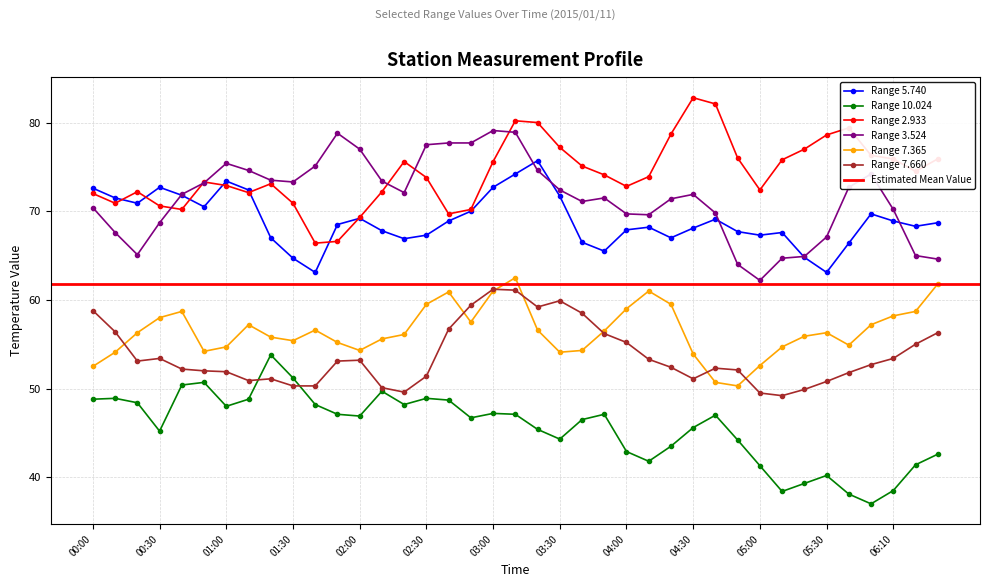

What is the label of the 39th point from the left?

2015/01/11 06:30